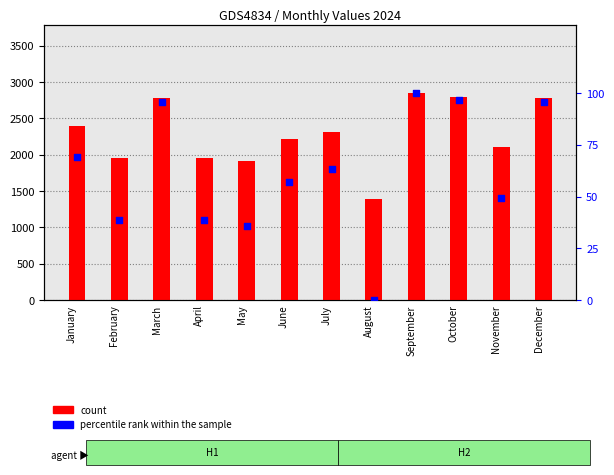

At which category is the sum across all series the highest?

September